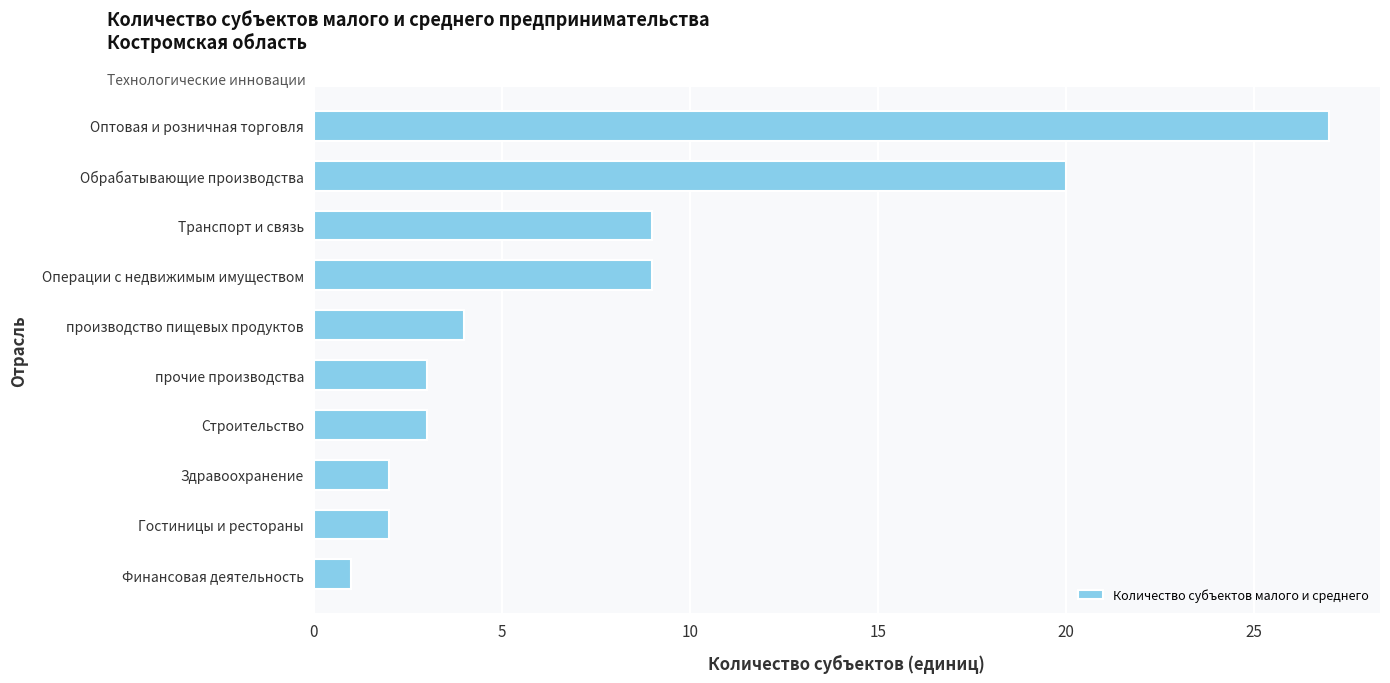

What is the sum of the values at Операции с недвижимым имуществом and прочие производства?

12